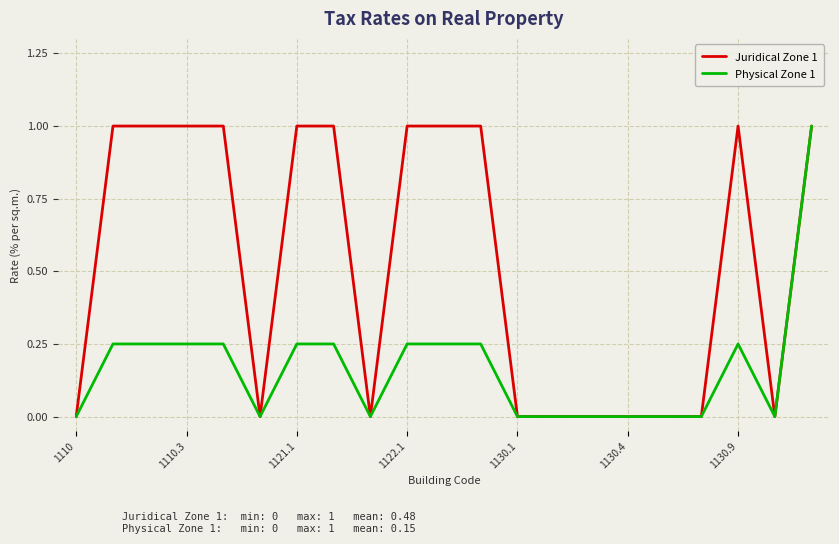

What is the greatest value displayed?

1.0